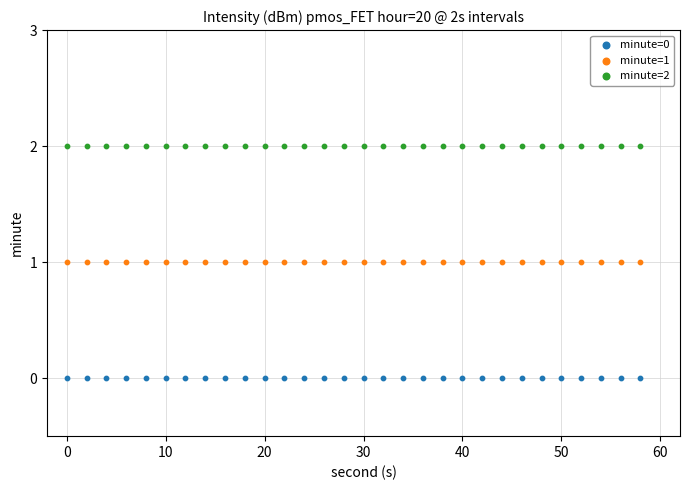

Which series reaches the minimum Y coordinate?

minute=0